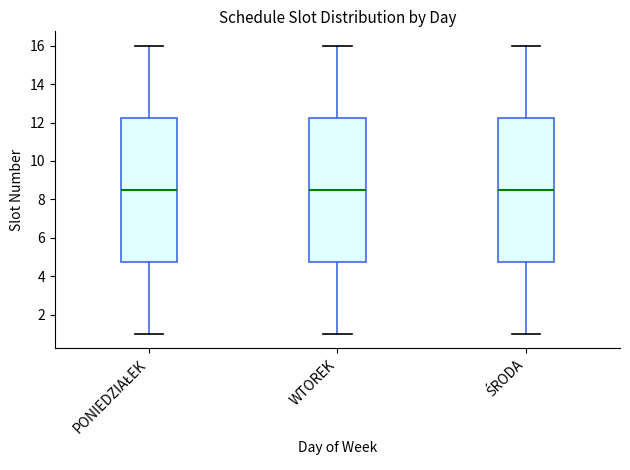

Where is the upper edge of the box for PONIEDZIAŁEK on the y-axis? The values are not printed on the chart, so give them approximately, as read against the axis.

12.2